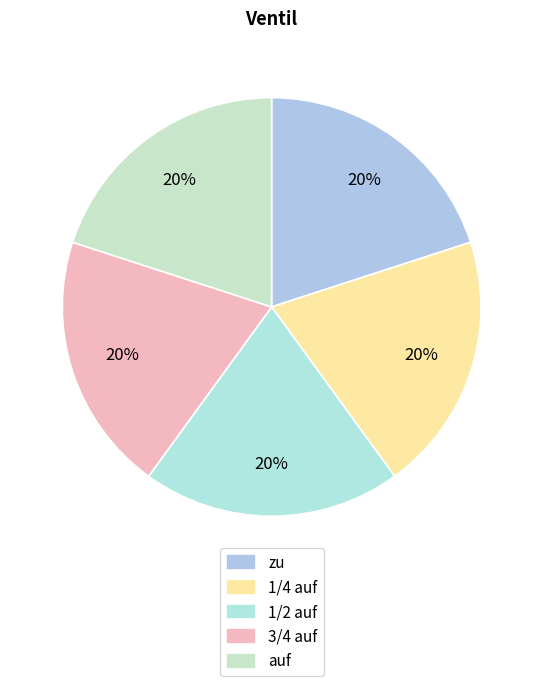

Is there any slice that represents more than half of the pie?

No